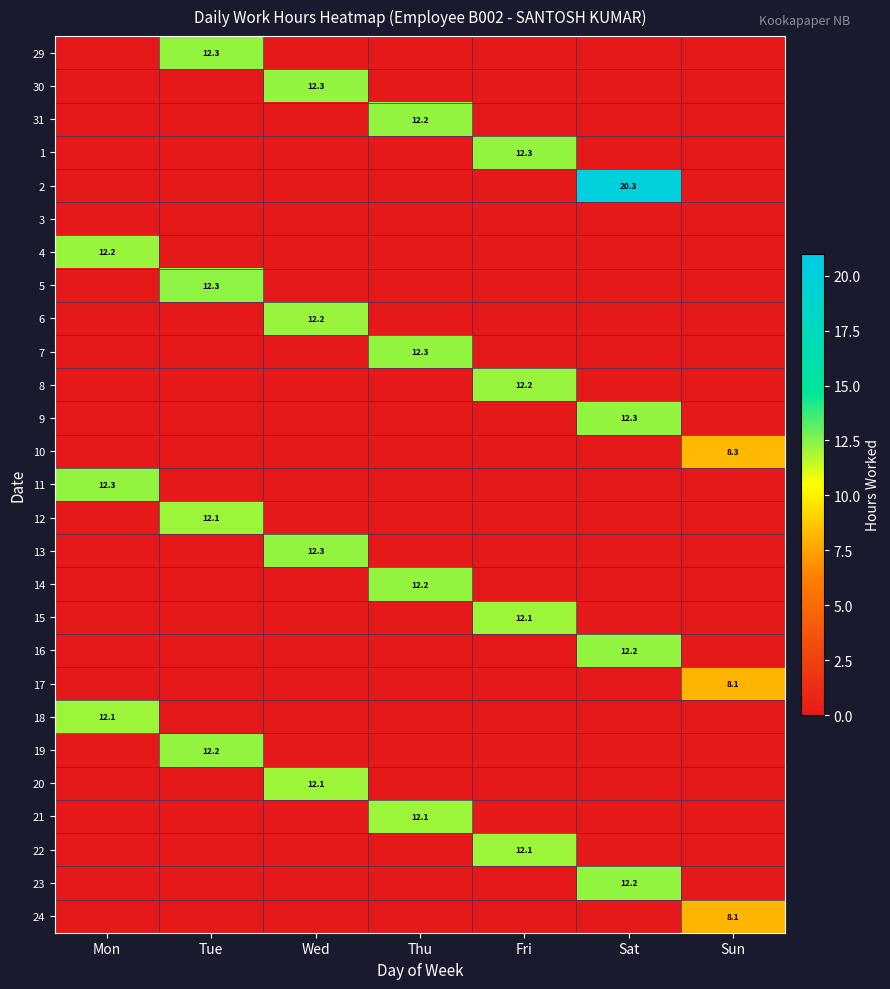

Is it true that 29 equals 12.3 at Tue?

True